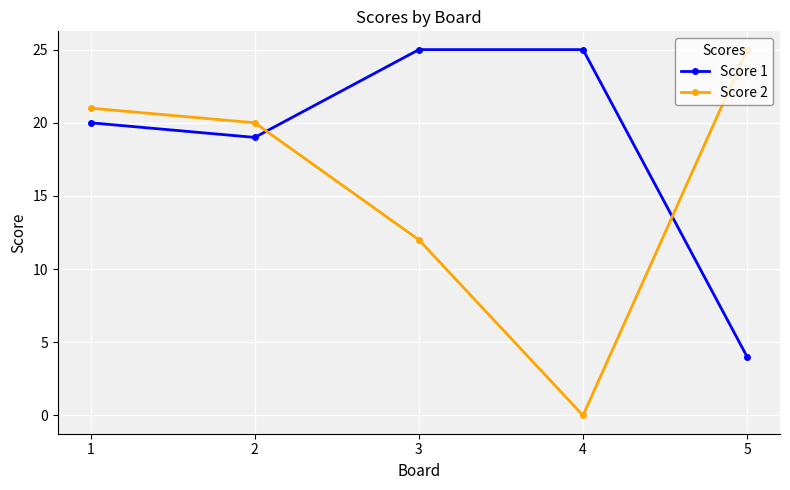

Between which two adjacent categories do Score 2 and Score 1 first intersect?

2 and 3